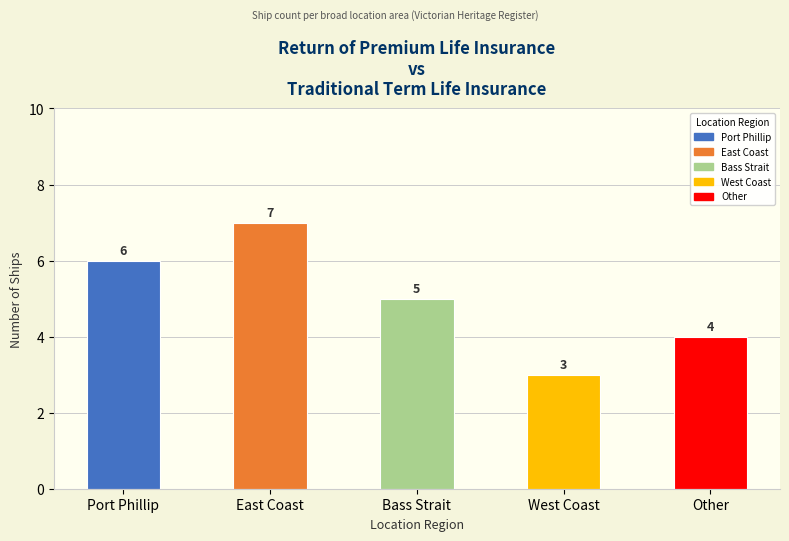

Which category has the lowest value across all series?

West Coast